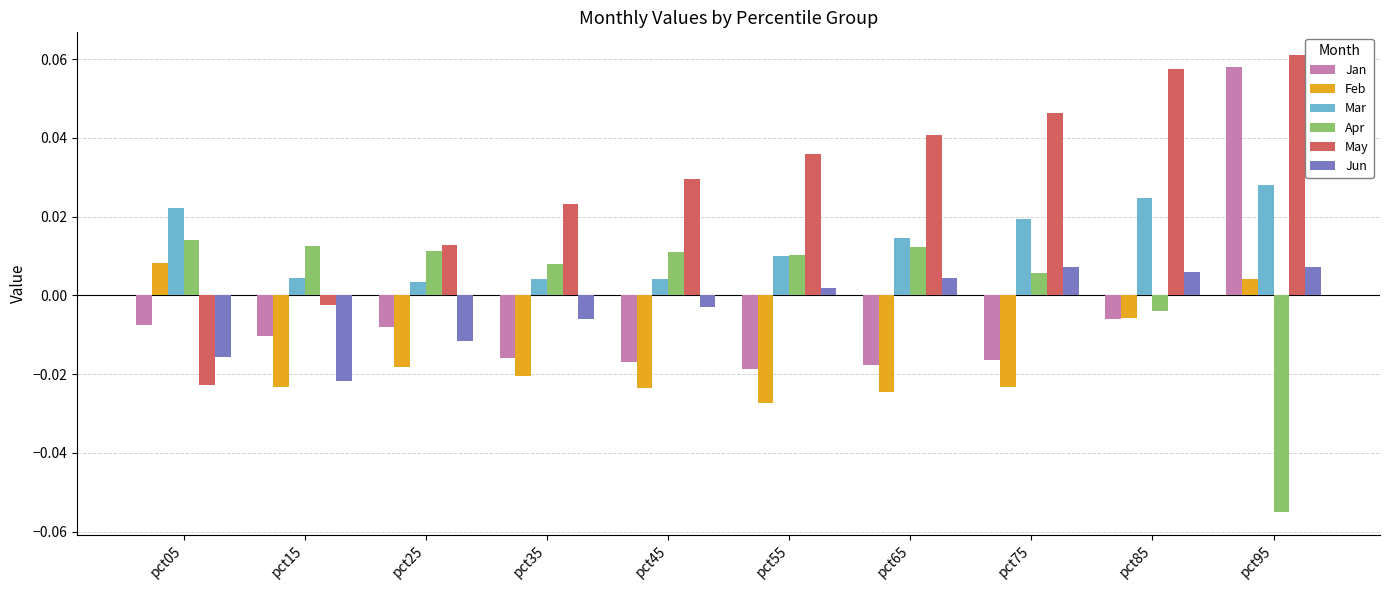

Where is Apr nearest to the value 0?

pct85